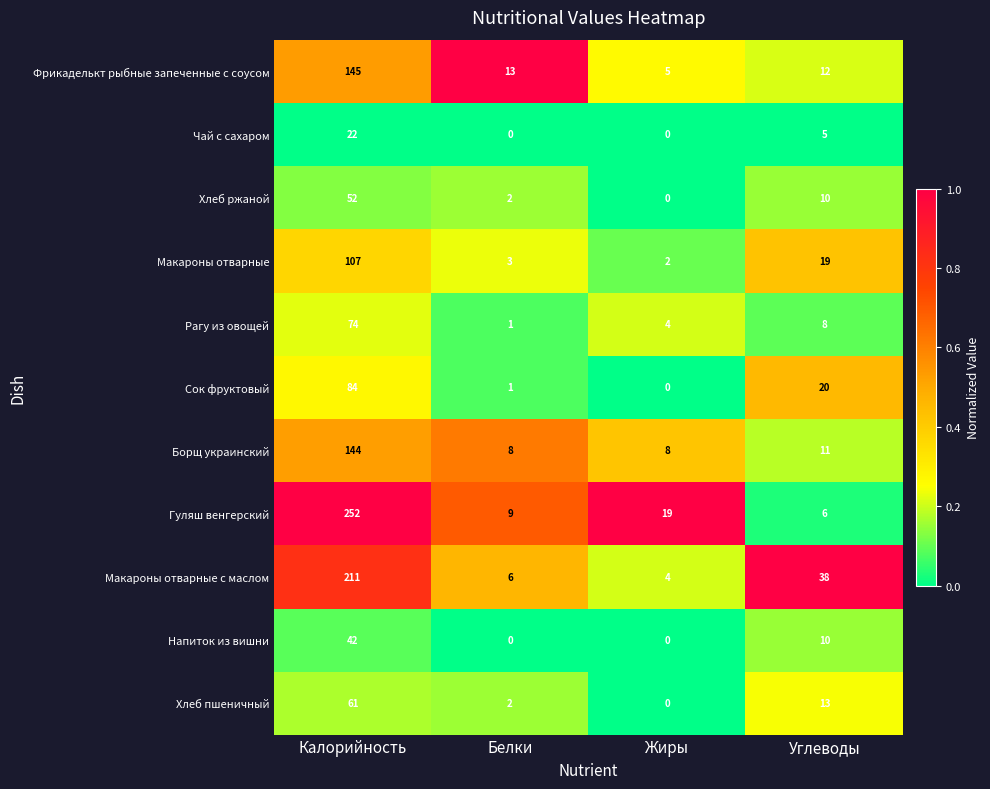

What is the total value across all series at Калорийность?

1194